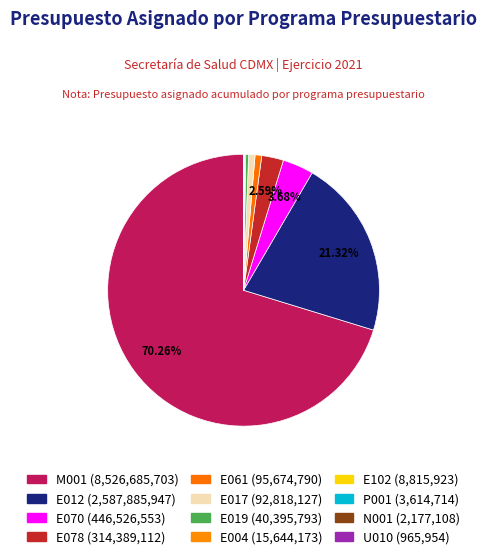

True or false: E078 accounts for 10% of the total.

False